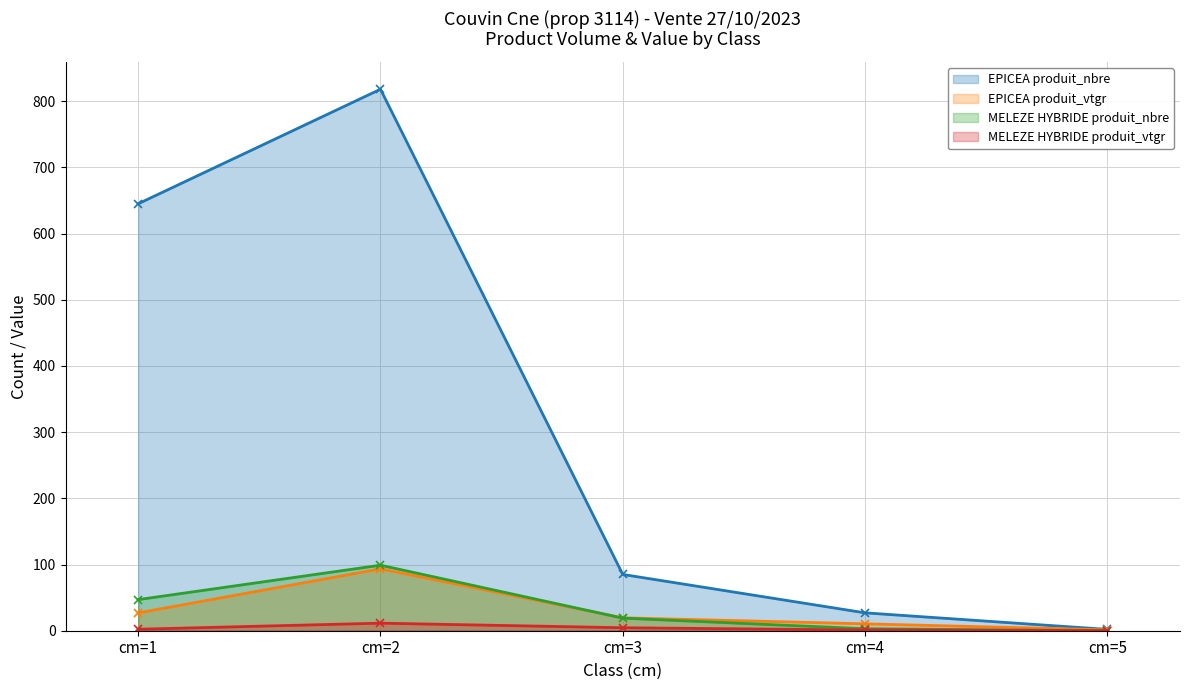

The EPICEA produit_nbre series shows 0.9 at cm=5. True or false?

False